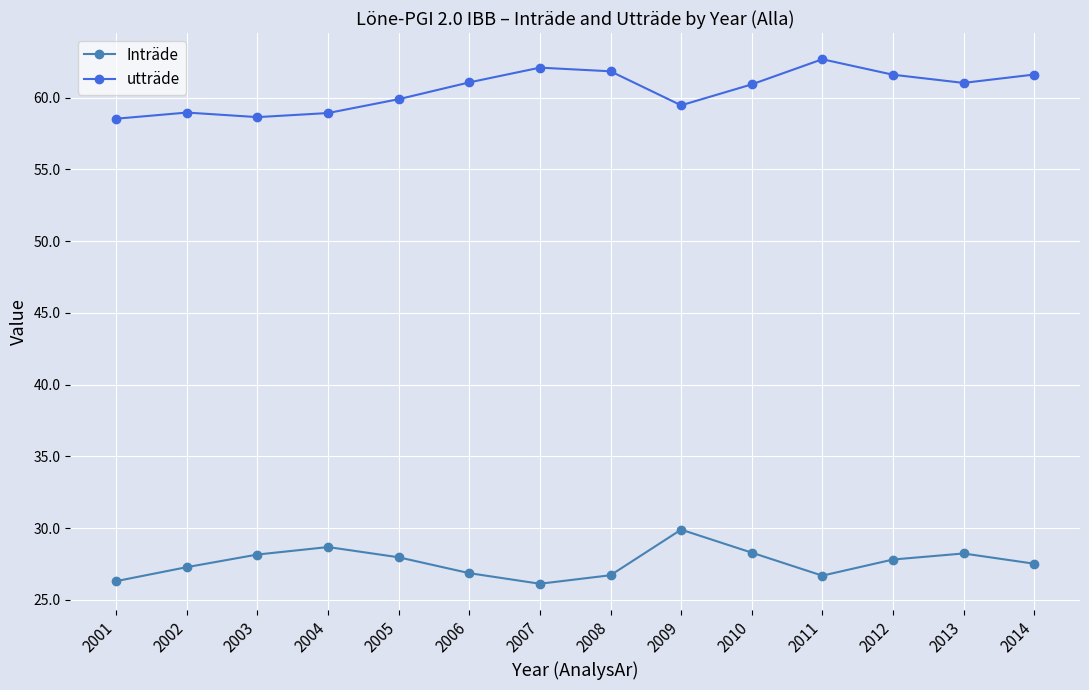

True or false: utträde and Inträde cross at least once.

False